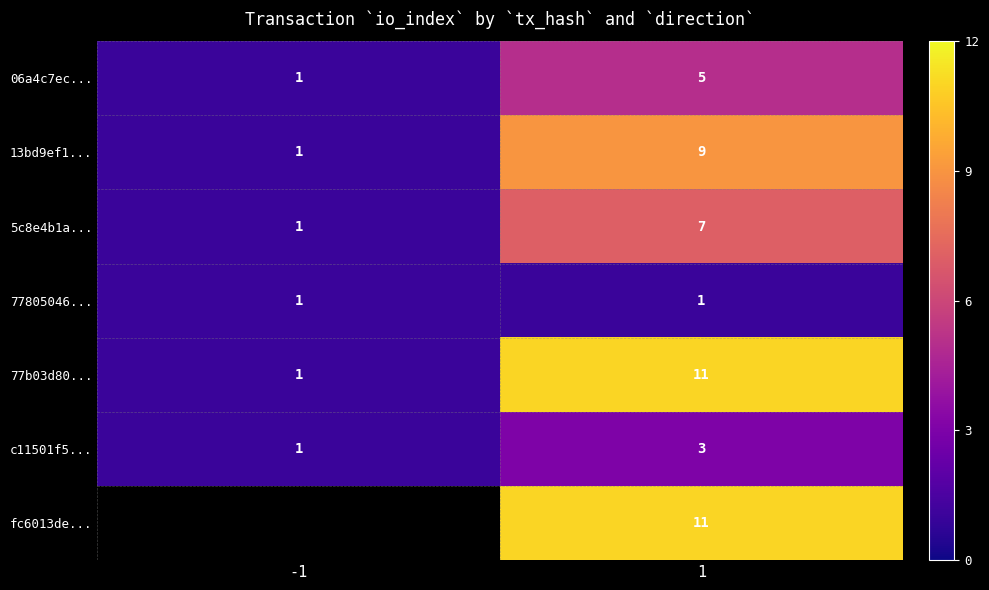

What is the highest value of the 13bd9ef1... series?

9